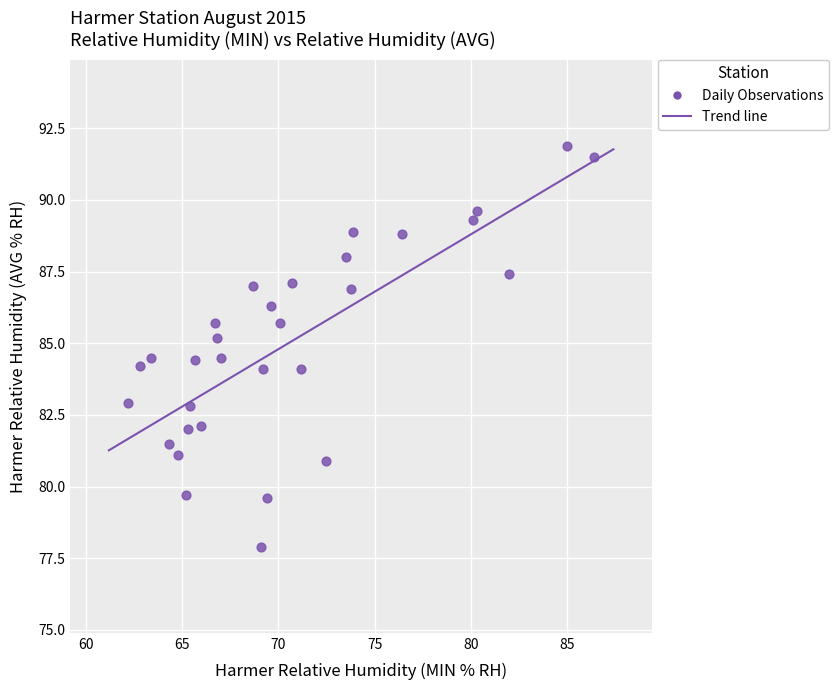

What is the range of Y values (max minus min)?

14.0